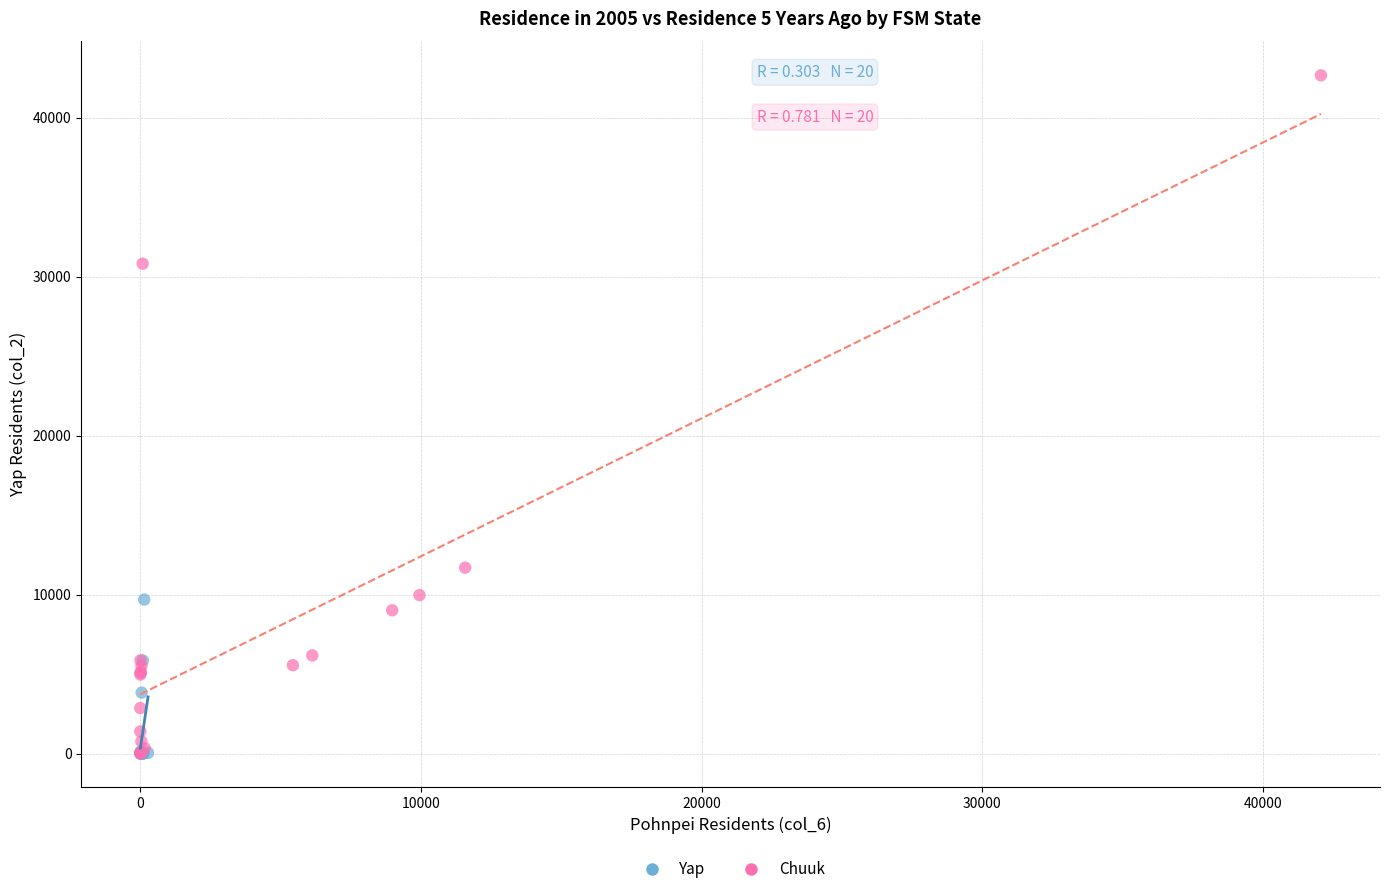

Which series has the largest Y range (max minus min)?

Chuuk